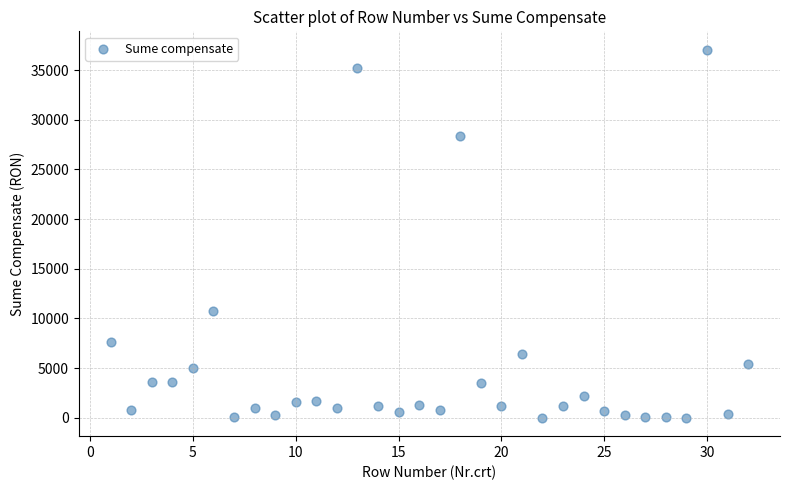

What Y value in the scatter plot is closest to 18523?

10713.1